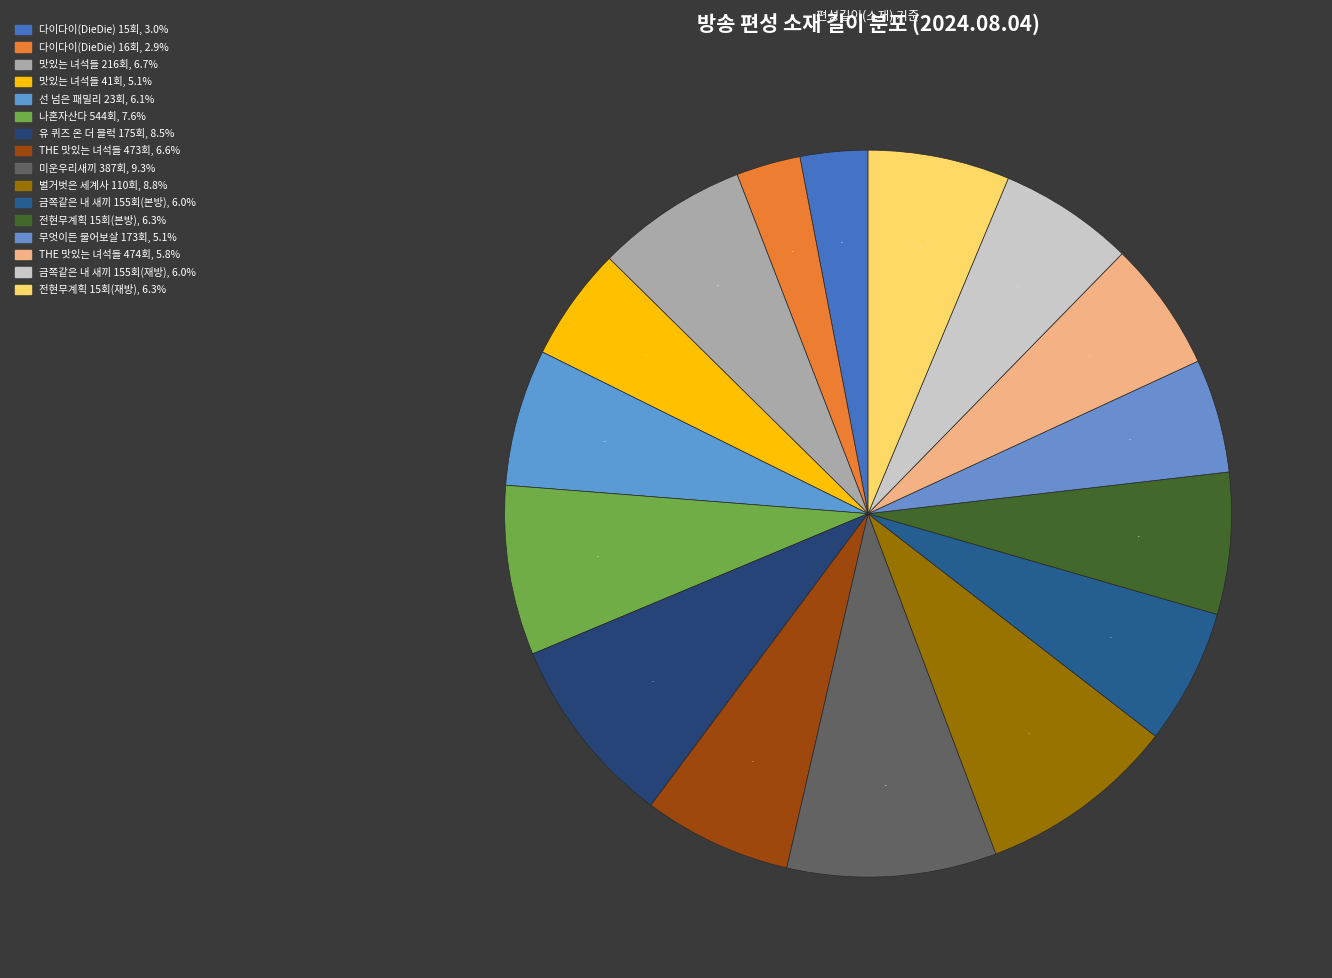

Between THE 맛있는 녀석들 474회 and 맛있는 녀석들 41회, which is larger?

THE 맛있는 녀석들 474회